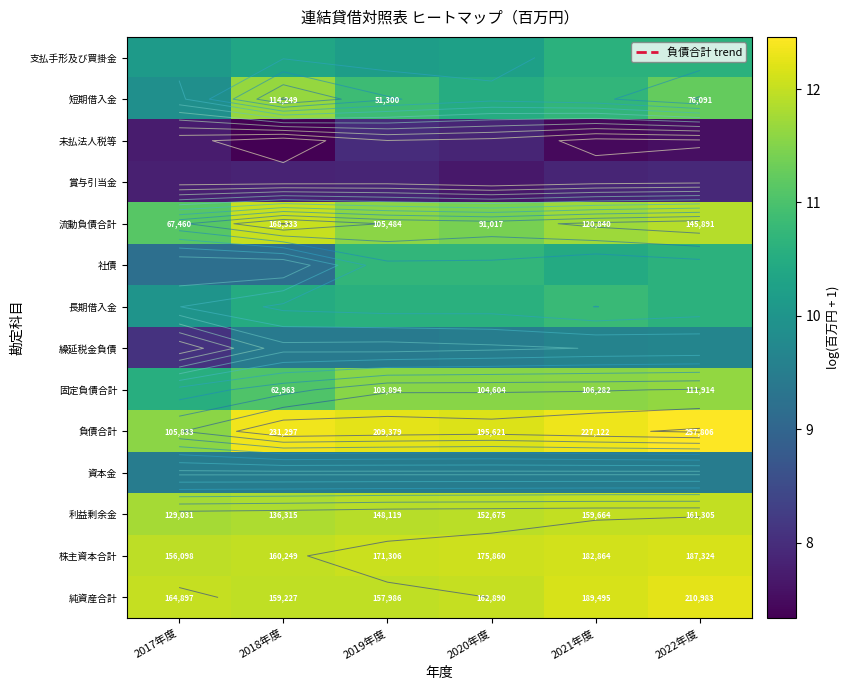

At how many categories does at least one series exceed 9?

6